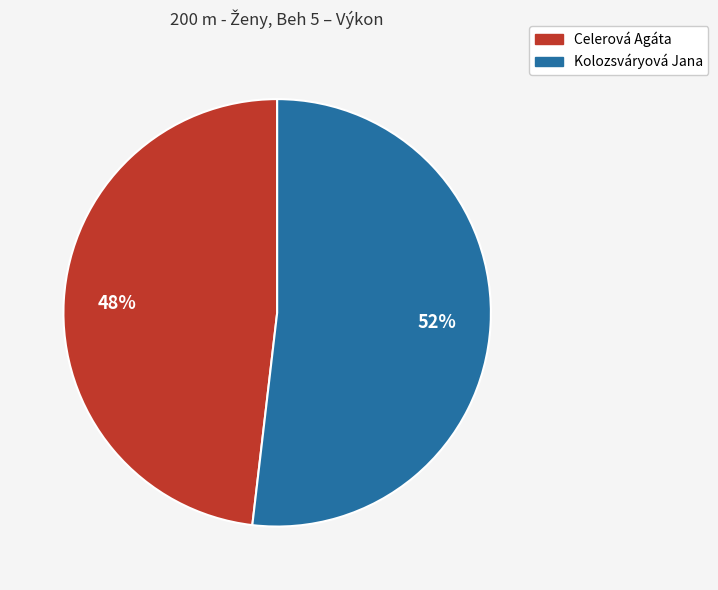

How many segments does this pie chart have?

2